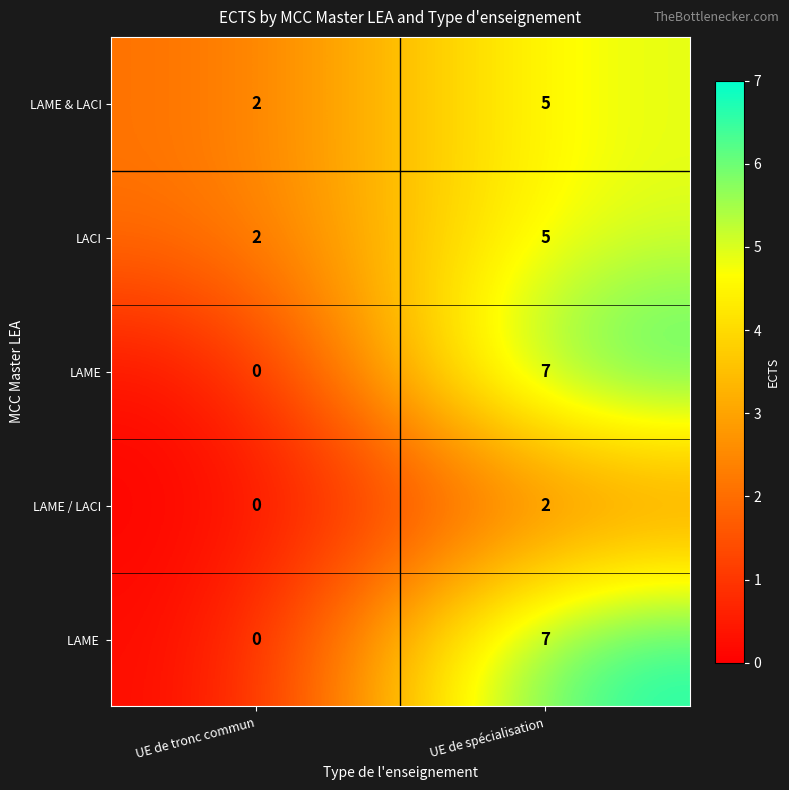

The value of LAME & LACI at UE de tronc commun is 2. True or false?

True